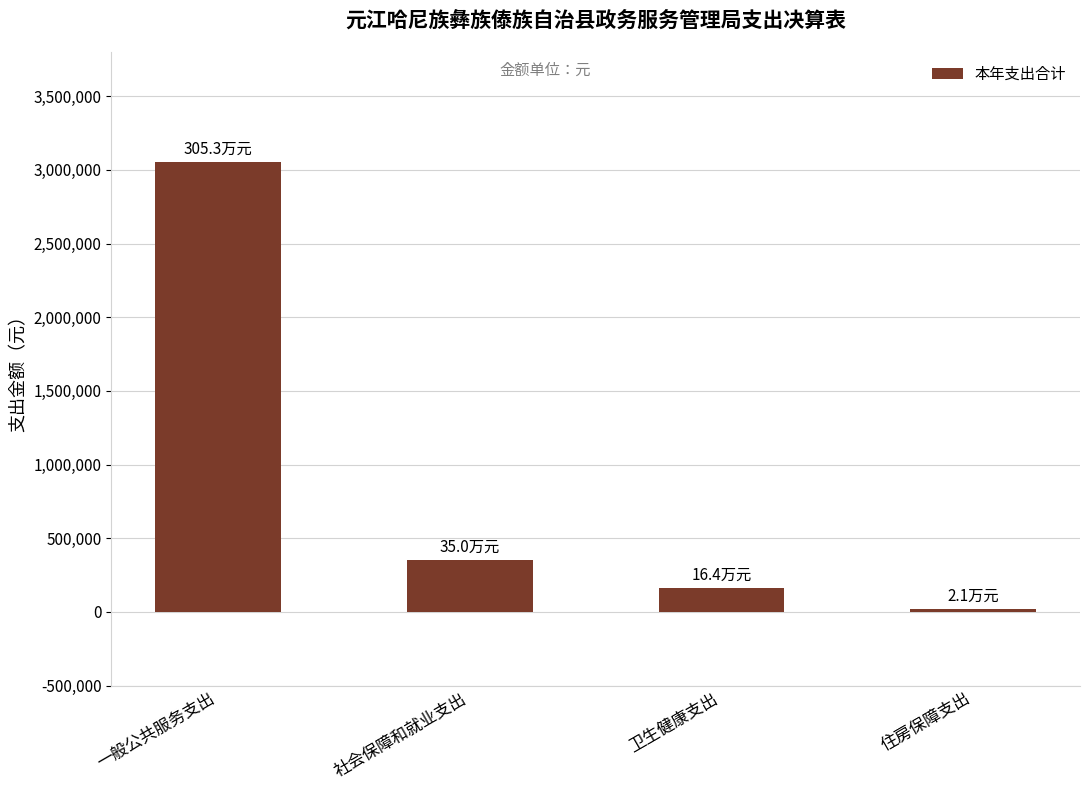

How many data points does each series have?

4